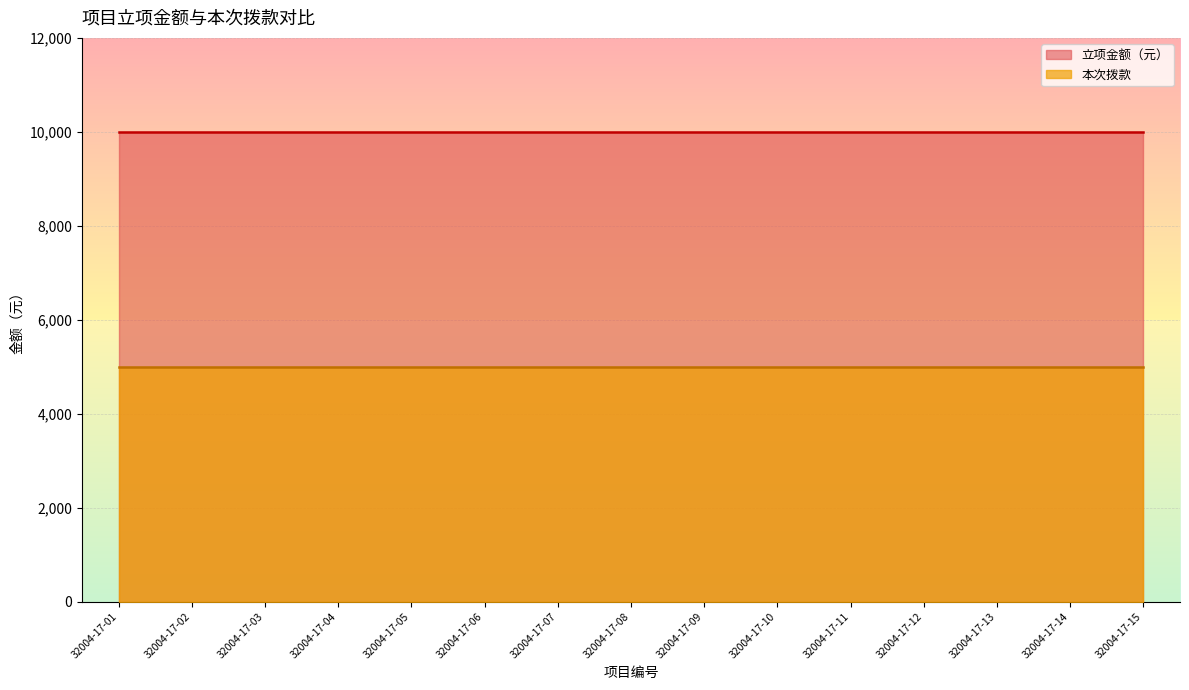

Rank the series at 32004-17-07 from highest to lowest value.

立项金额（元）, 本次拨款